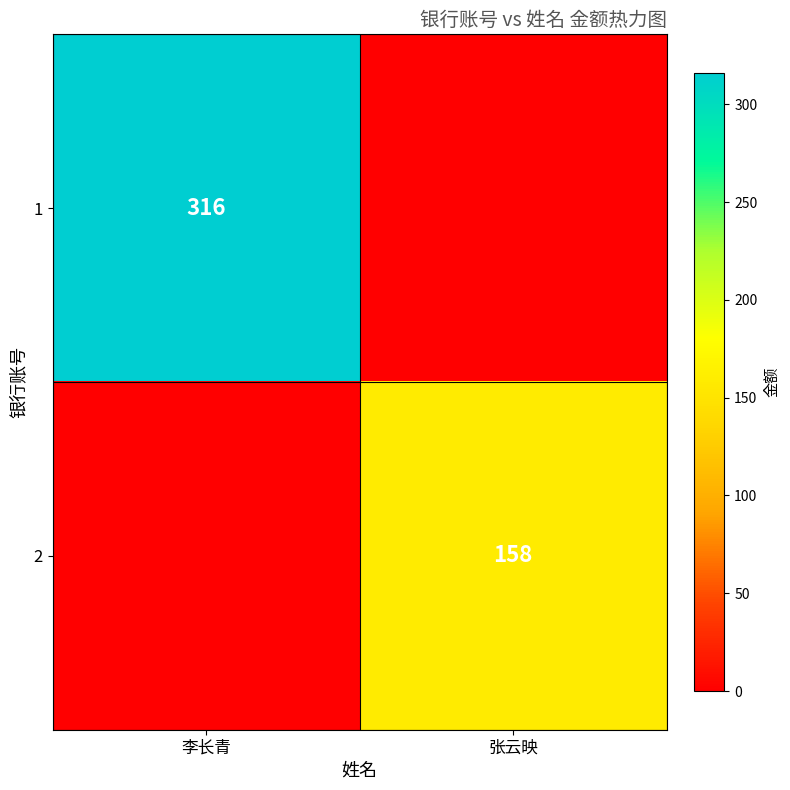

Is it true that 1 equals 316 at 李长青?

True